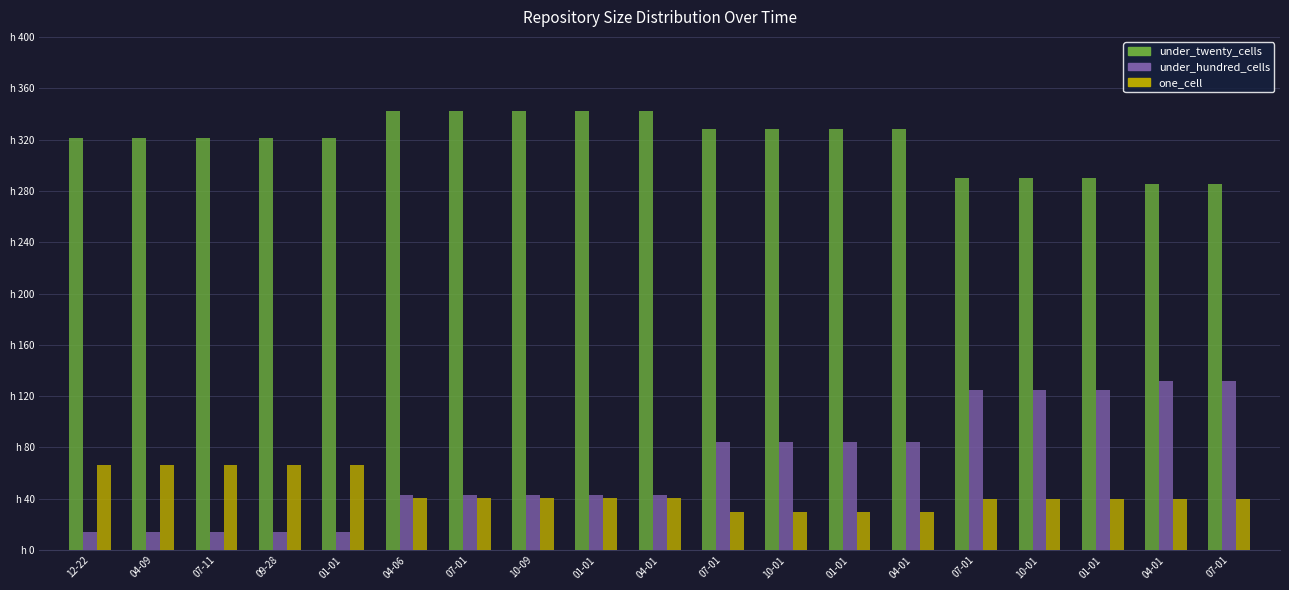

What is the label of the 6th bar from the left?

04-06